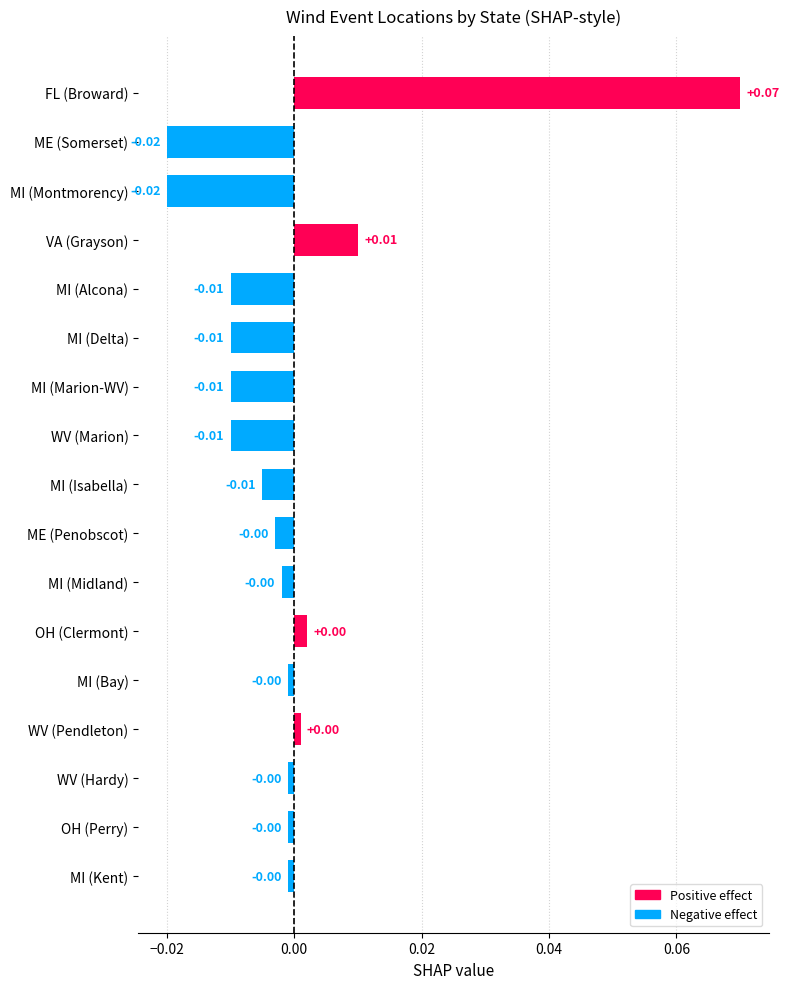

At which category does the chart reach its peak across all series?

FL (Broward)